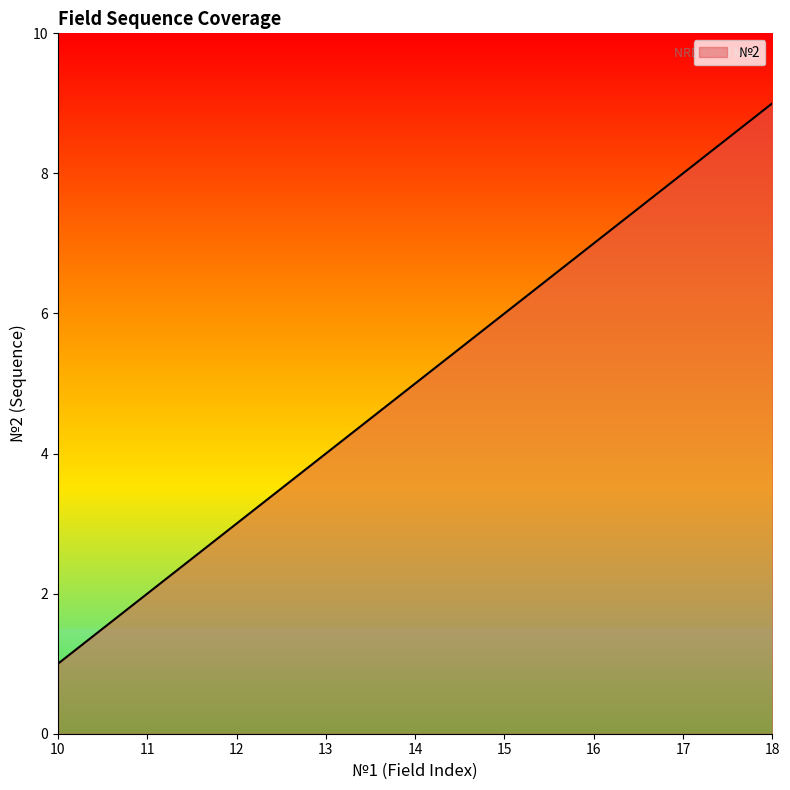

How many lines are shown in the chart?

1